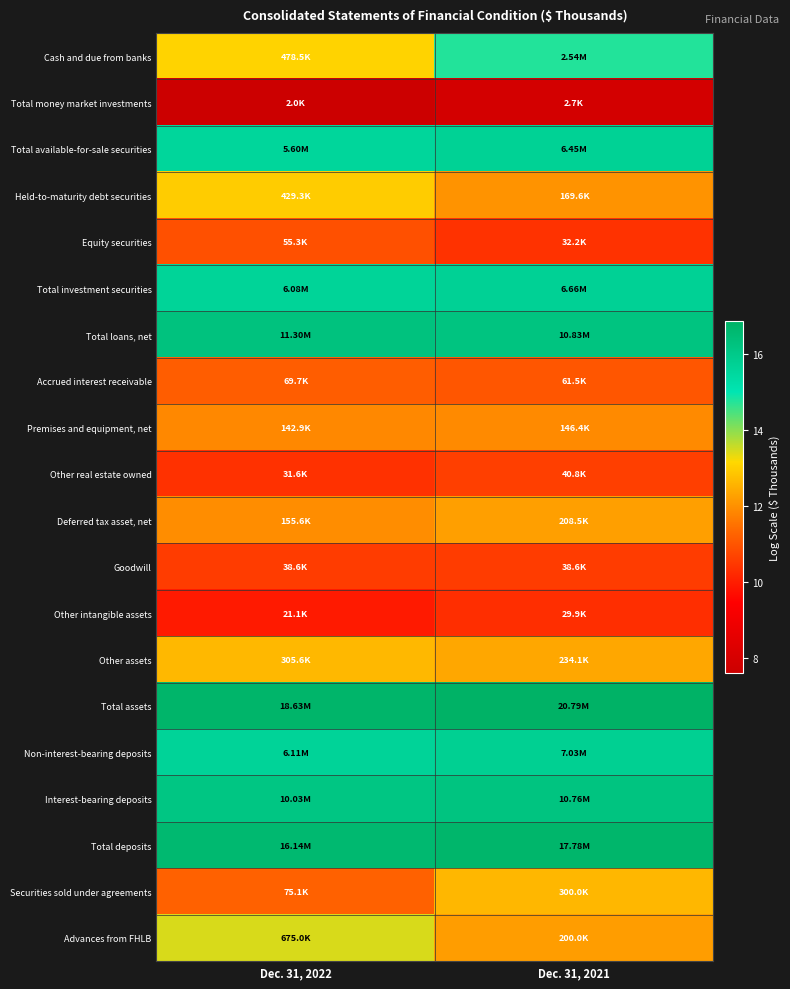

Between Dec. 31, 2021 and Dec. 31, 2022, which is larger?

Dec. 31, 2021